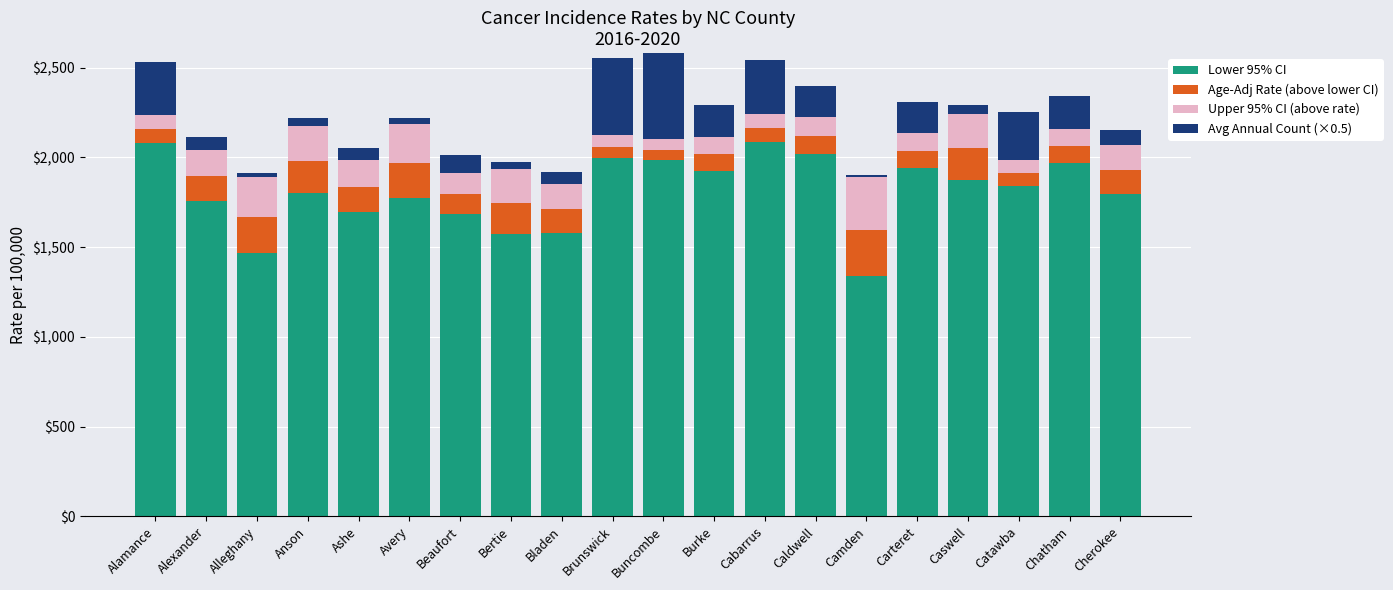

What is the label of the 9th bar from the left?

Bladen